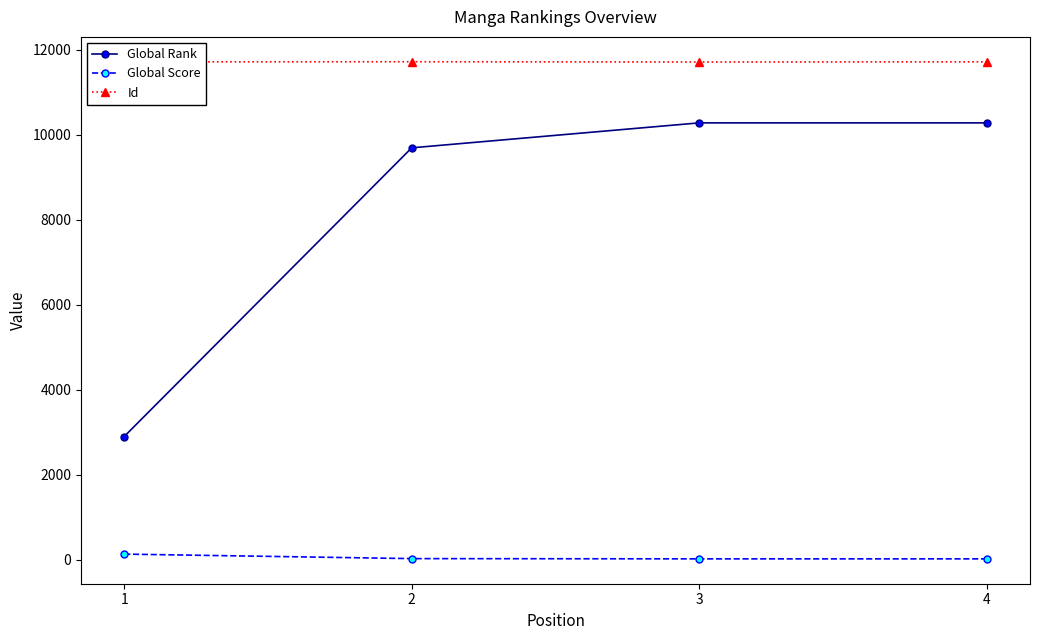

Count the Id values in the range 11709 to 11712.

3